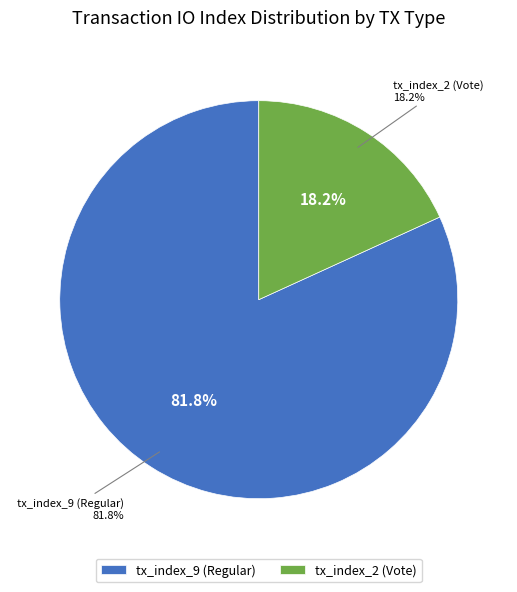

Which has a higher value, tx_index_2 (Vote) or tx_index_9 (Regular)?

tx_index_9 (Regular)